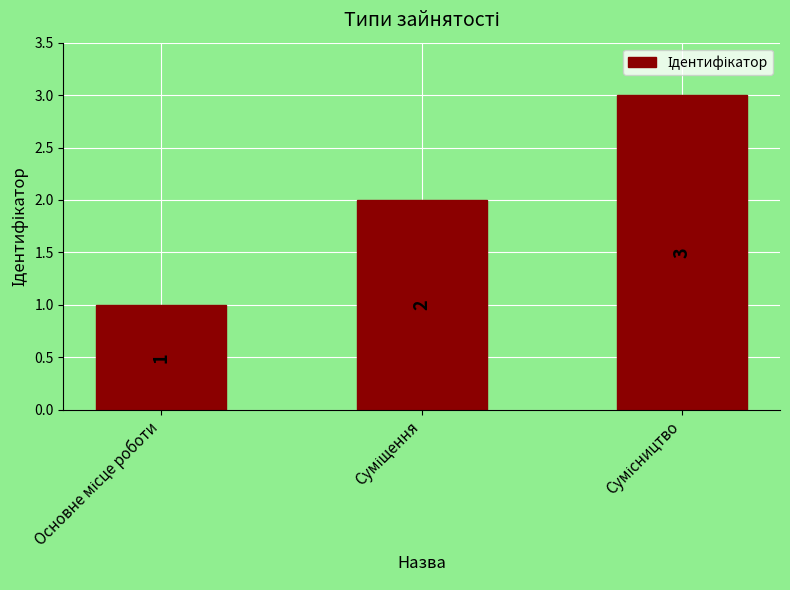

What is the value of the 2nd bar from the left?

2